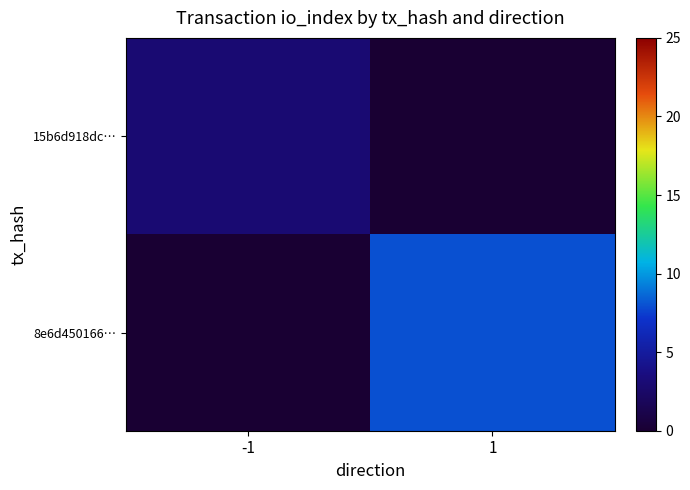

Reading left to right, what are all the values shown in this chart?

15b6d918dc…: -1=3	1=0
8e6d450166…: -1=0	1=8